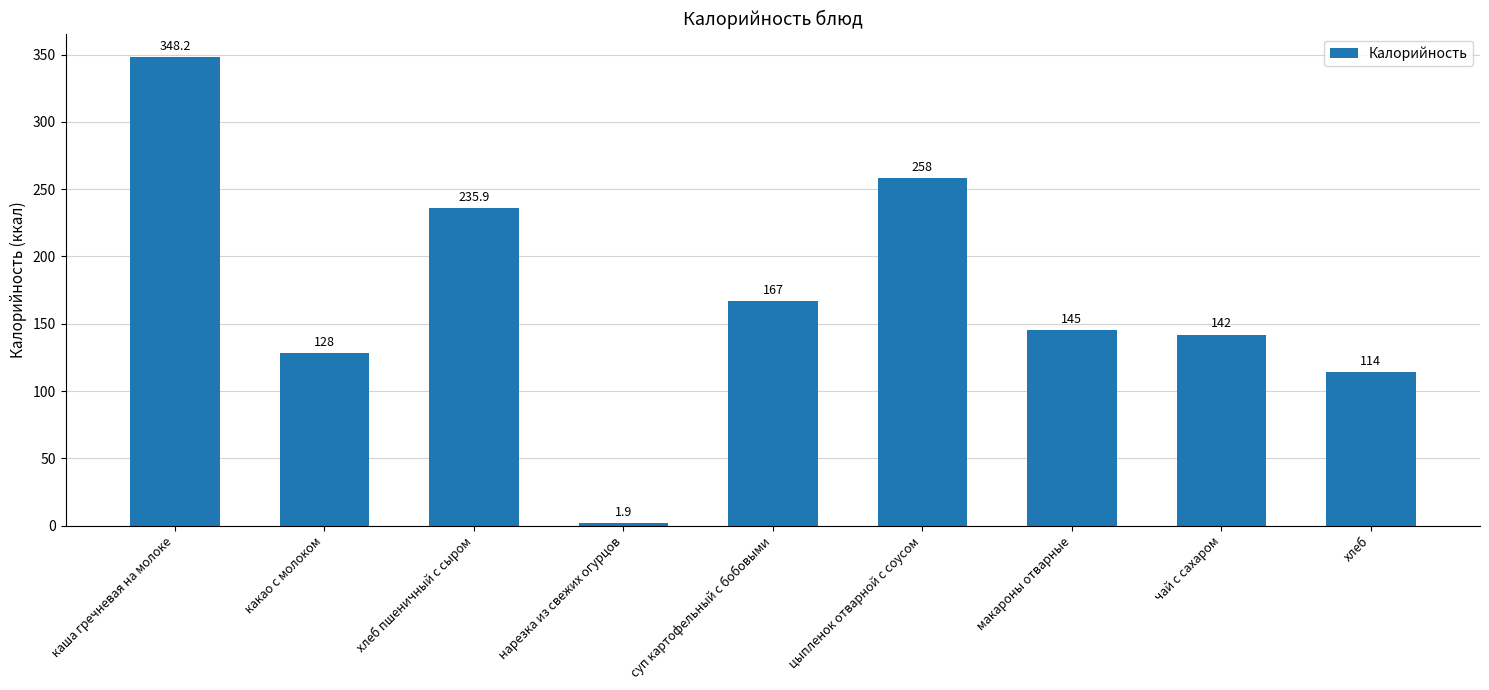

Which category has the highest value across all series?

каша гречневая на молоке